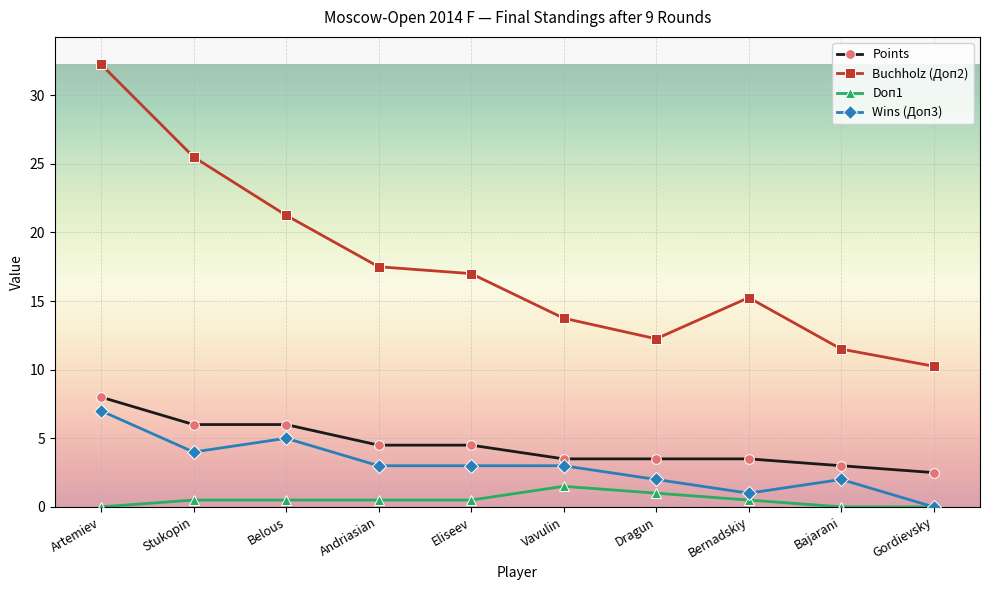

Which series changed the most between Artemiev and Vavulin?

Buchholz (Доп2)